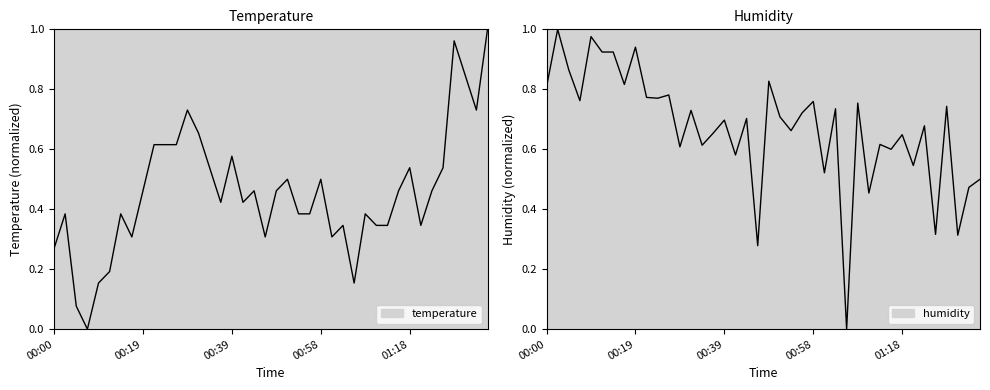

Between 00:27 and 01:03, which is larger?

00:27